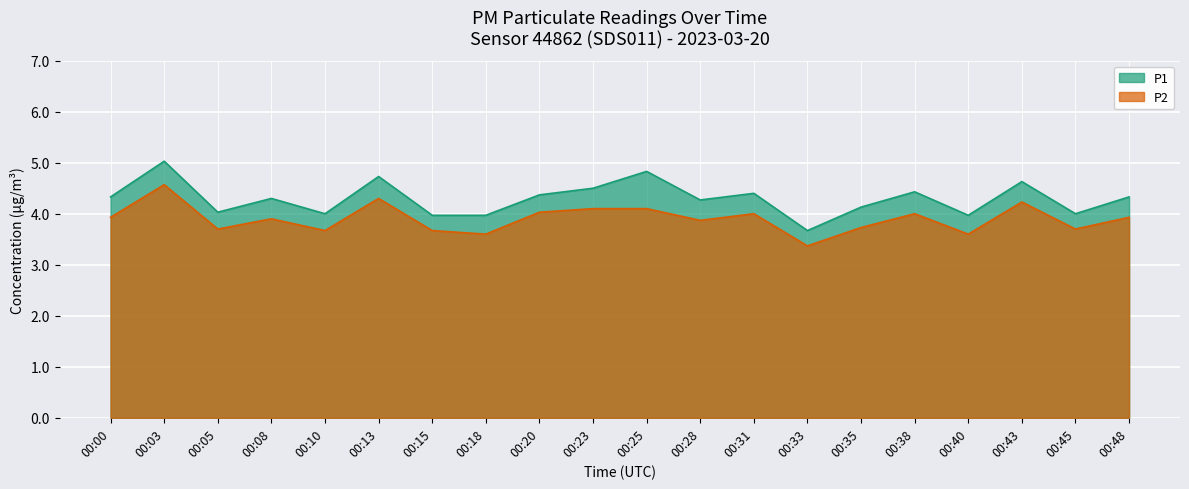

Does the chart display data point markers on the line(s)?

No